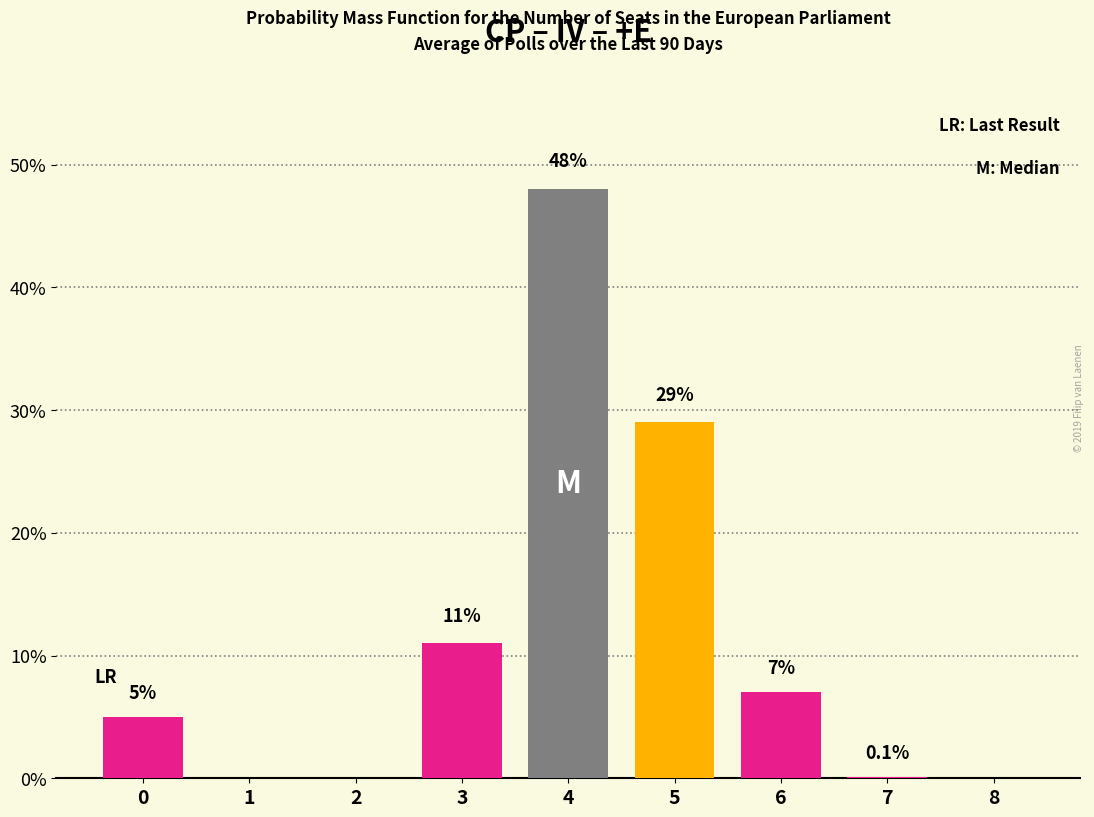

Reading left to right, list all the values displayed in this chart.

0=5.0	1=0.0	2=0.0	3=11.0	4=48.0	5=29.0	6=7.0	7=0.1	8=0.0